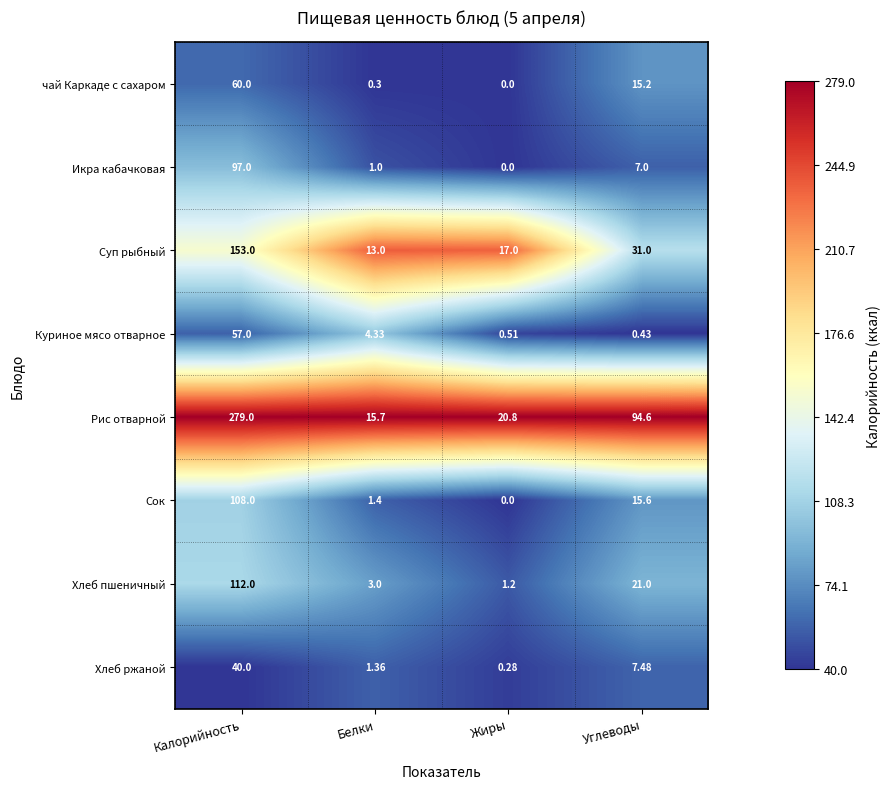

At which category is the sum across all series the highest?

Калорийность